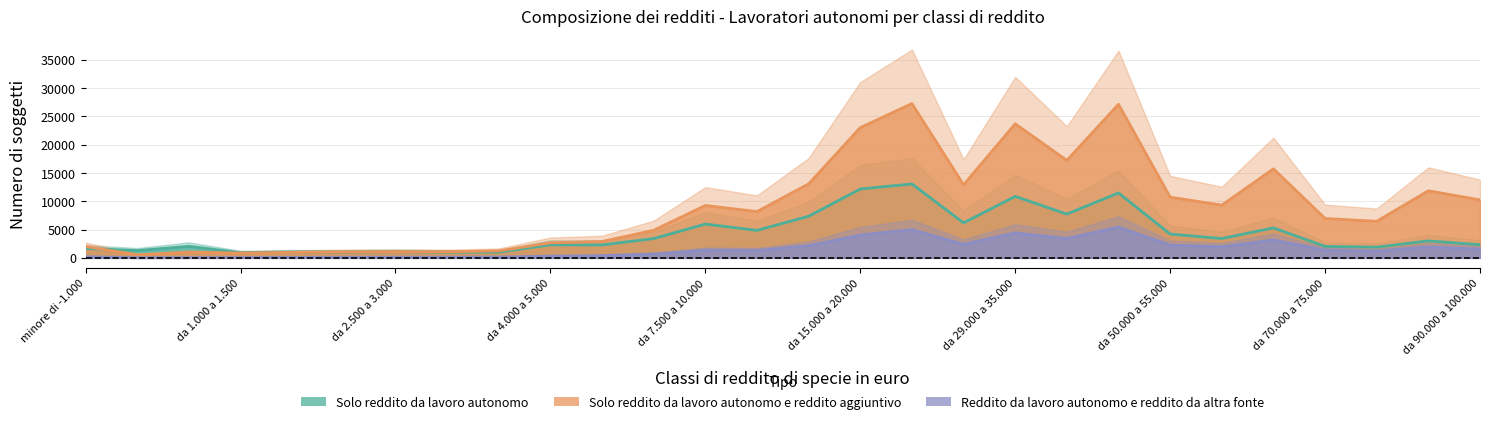

True or false: Reddito da lavoro autonomo e reddito da altra fonte and Solo reddito da lavoro autonomo e reddito aggiuntivo cross at least once.

False